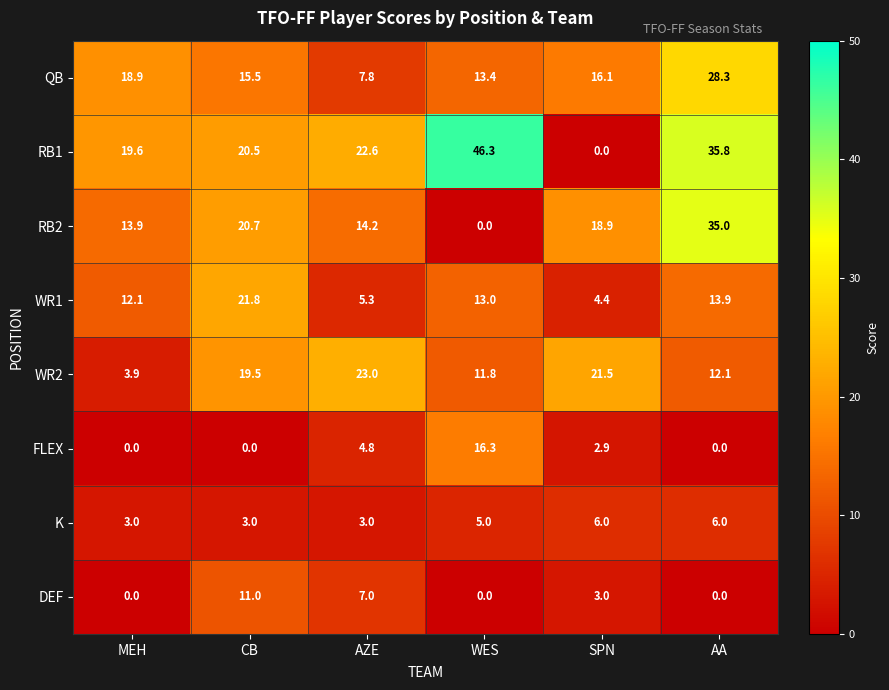

What is the total value across all series at AA?

131.1